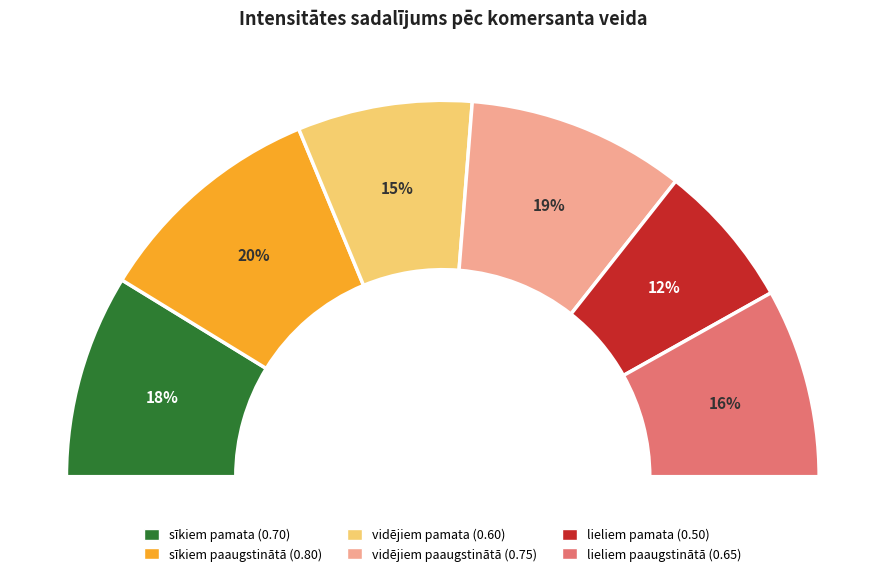

To the nearest percent, what is the difference between the sīkiem (mikro) un maziem komersantiem paaugstinātā and sīkiem (mikro) un maziem komersantiem pamata slice percentages?

2%